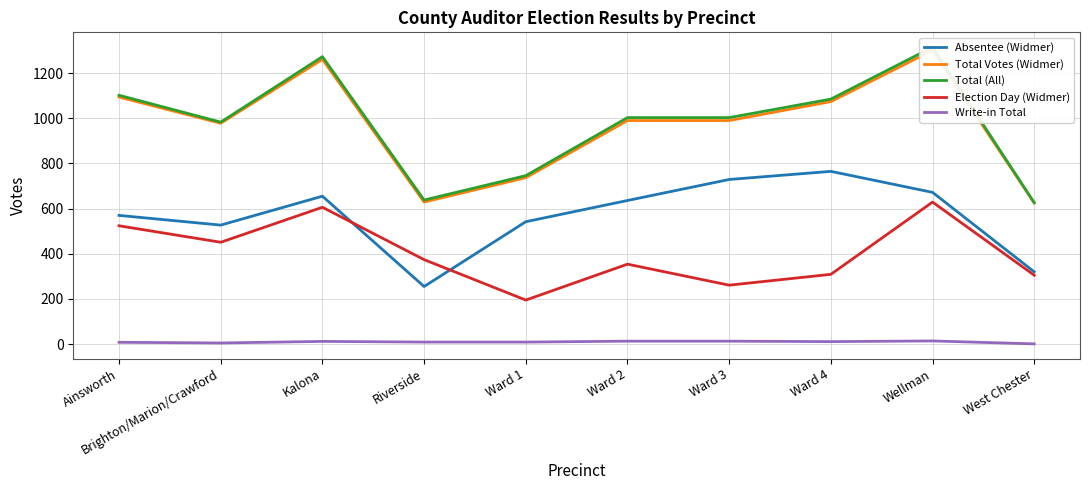

What value does the Total Votes (Widmer) series have at Ainsworth, to the nearest 100?

1100